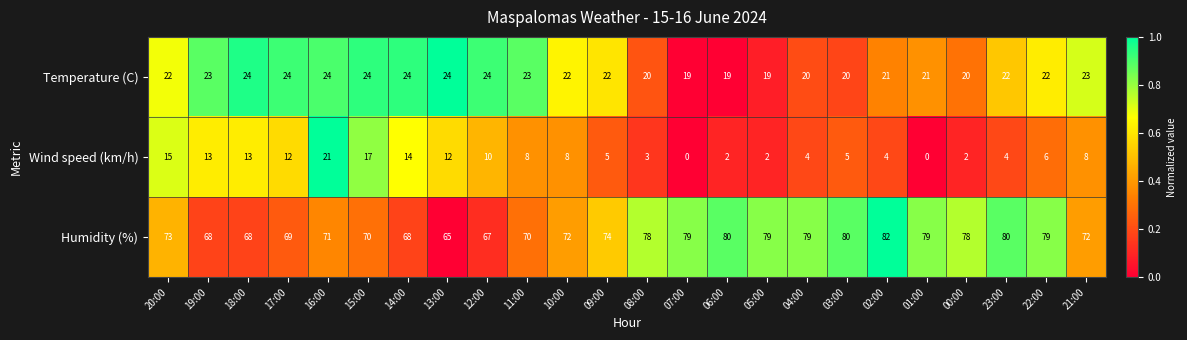

Where is Wind speed (km/h) nearest to the value 10?

12:00